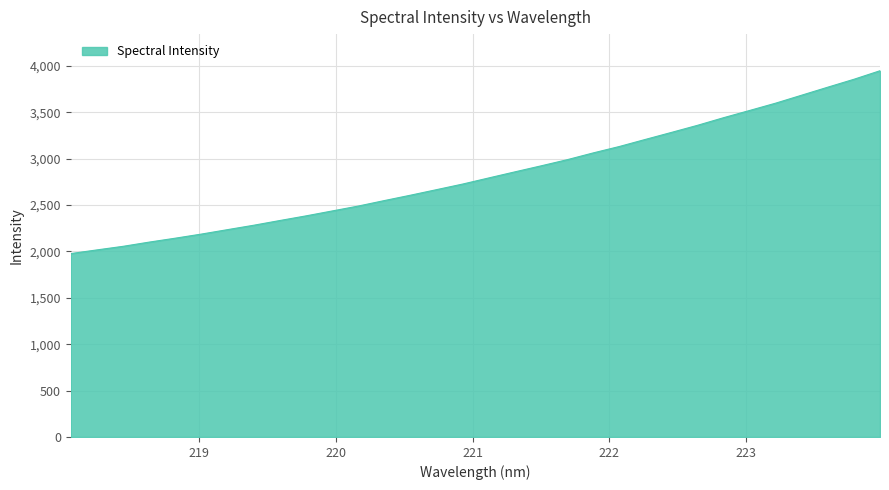

What is the difference between the maximum and minimum values?

1971.0